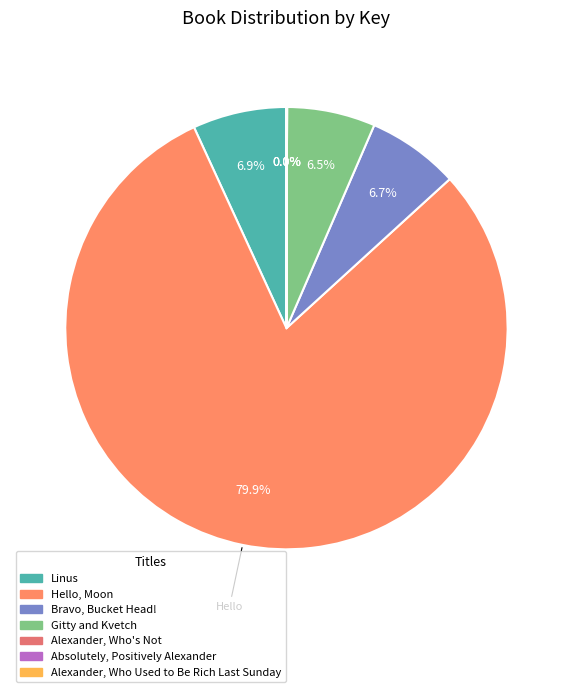

Is it true that Alexander, Who's Not is 0% of the pie?

True